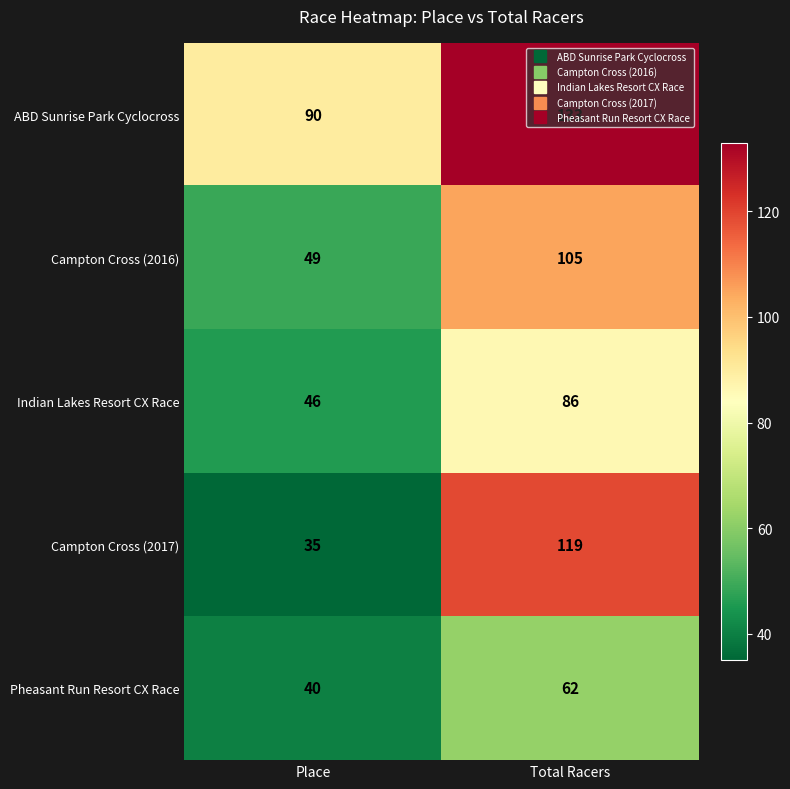

Which series has the largest total across all categories?

ABD Sunrise Park Cyclocross